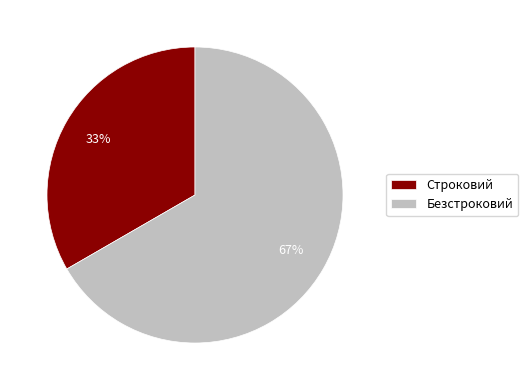

How many segments does this pie chart have?

2